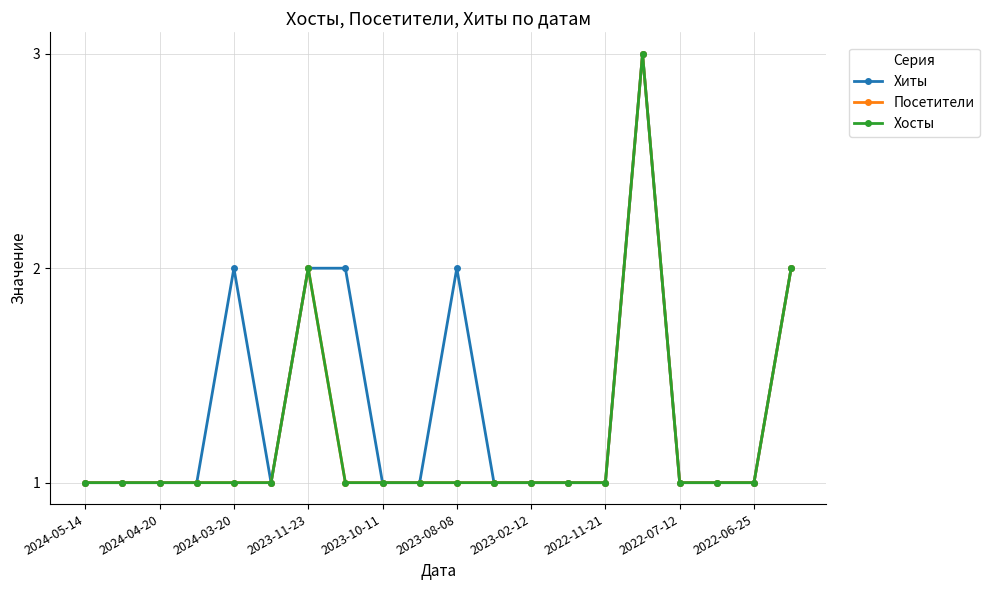

How many lines are shown in the chart?

3